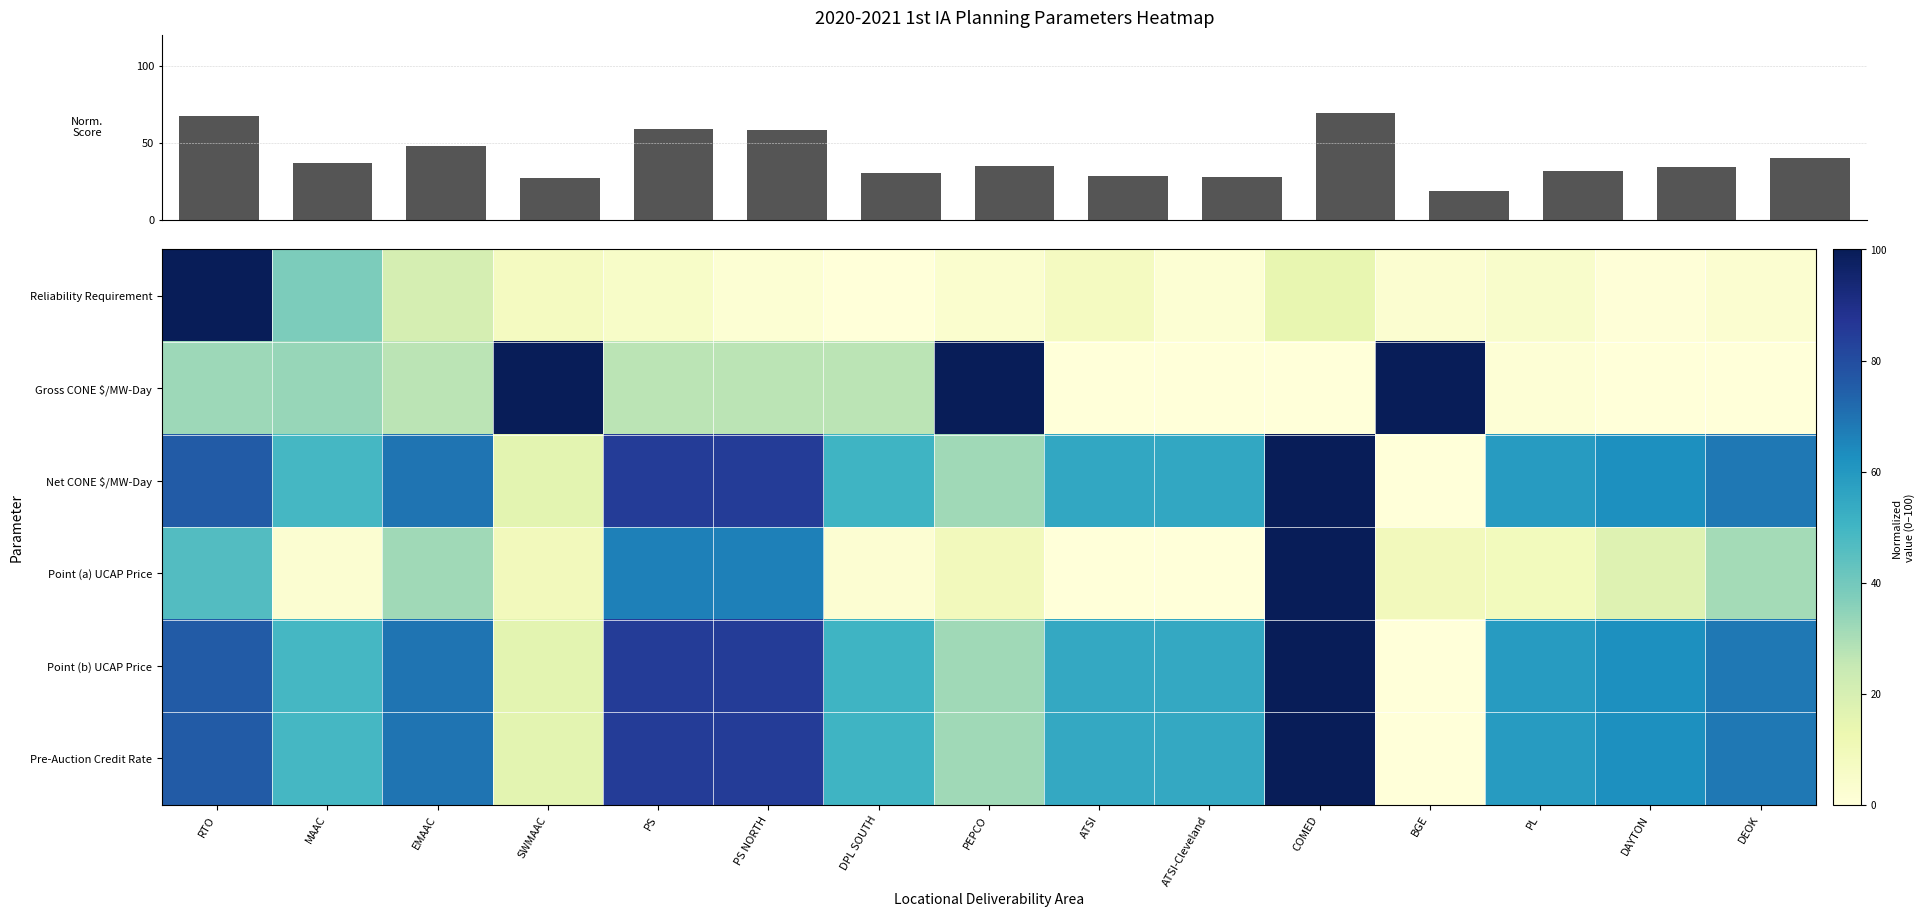

Rank the series at PS from highest to lowest value.

Net CONE $/MW-Day, Pre-Auction Credit Rate, Point (b) UCAP Price, Point (a) UCAP Price, Gross CONE $/MW-Day, Reliability Requirement